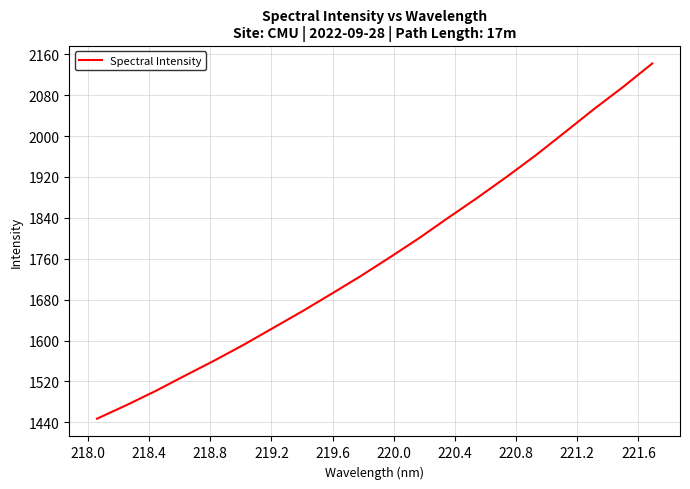

What is the smallest value displayed?

1447.0